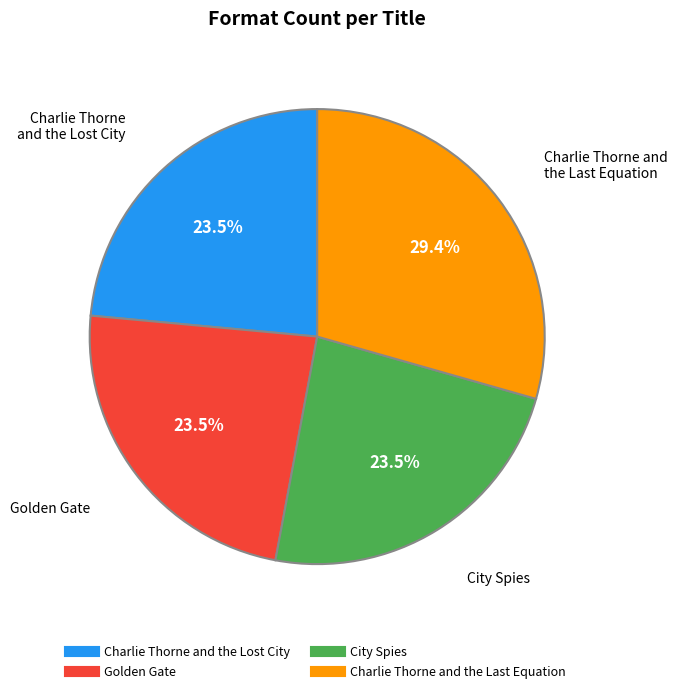

Is there a majority slice in this chart?

No